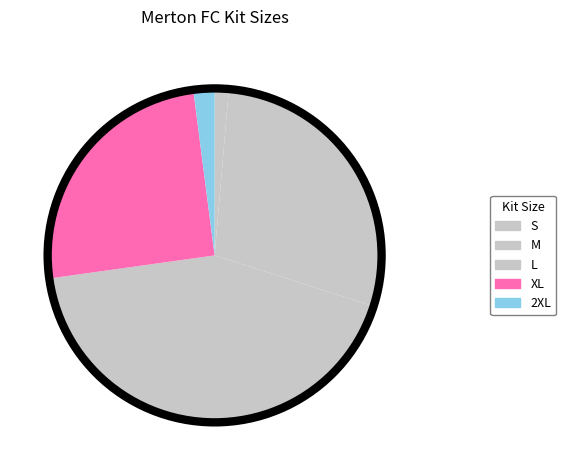

What is the smallest slice in the pie chart?

S